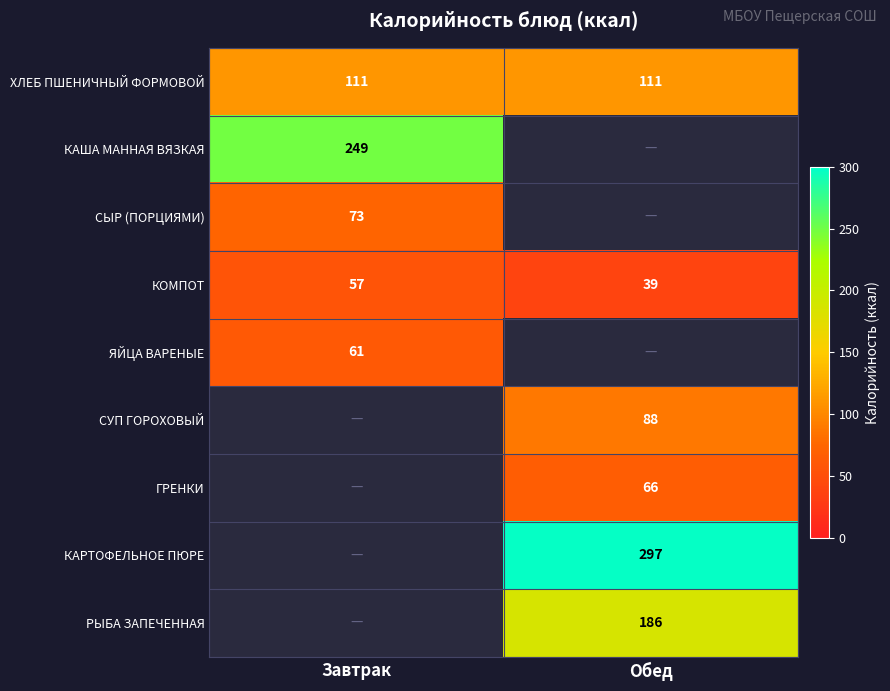

What is the spread (max minus min) of values at Обед?

258.0